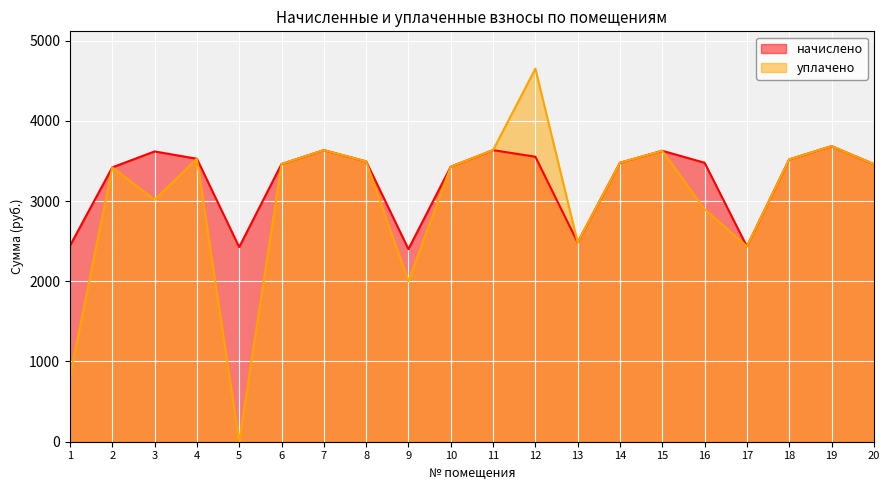

How many interior local peaks does the уплачено series have?

6